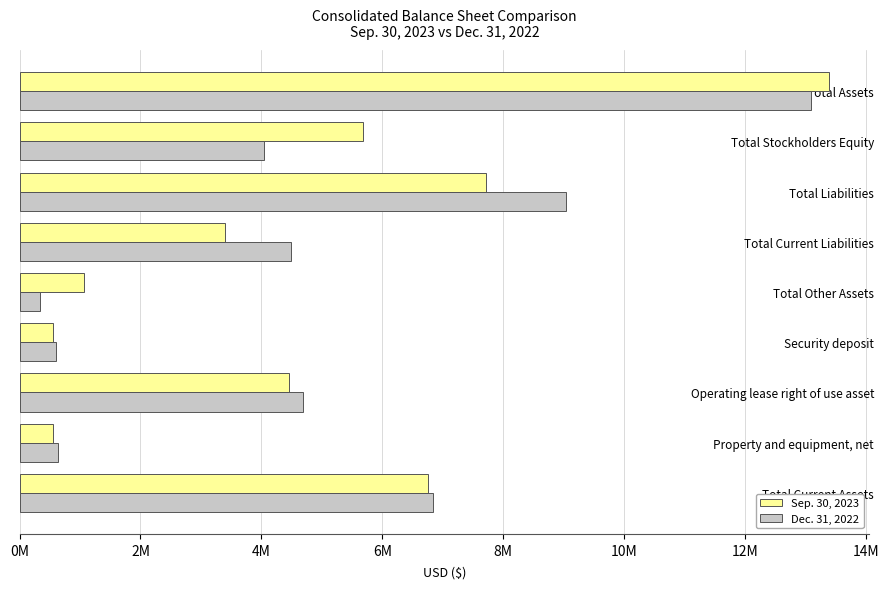

What is the maximum value shown in the chart?

13381155